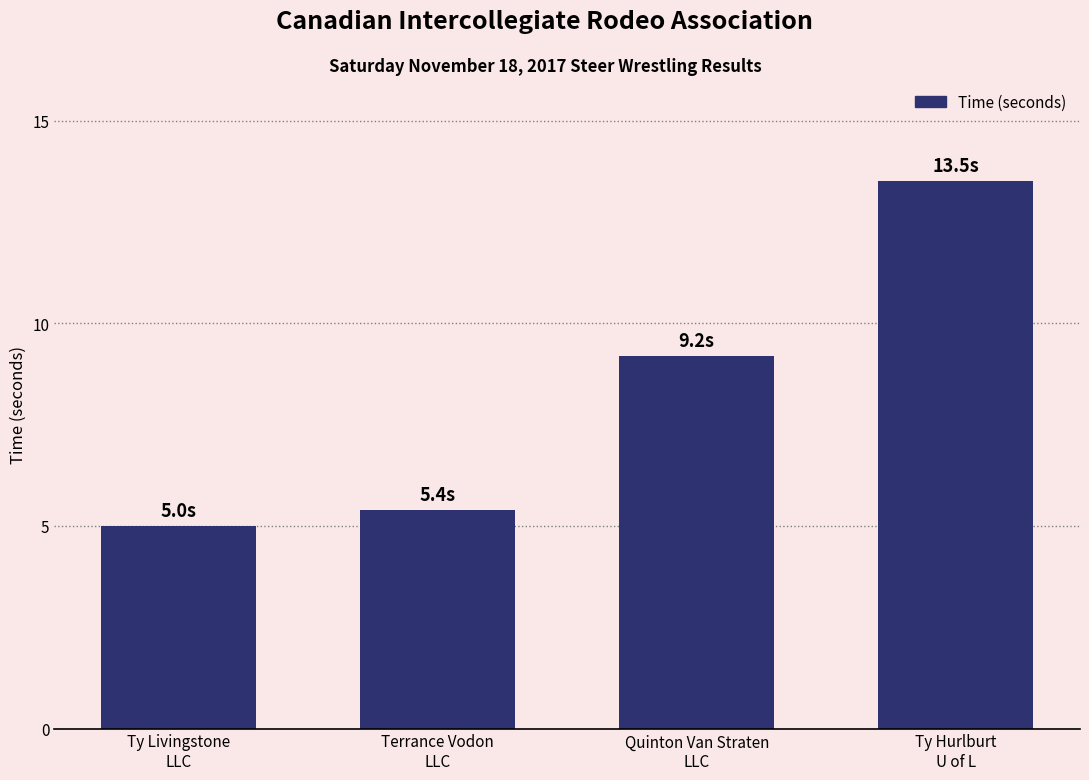

What is the greatest value displayed?

13.5